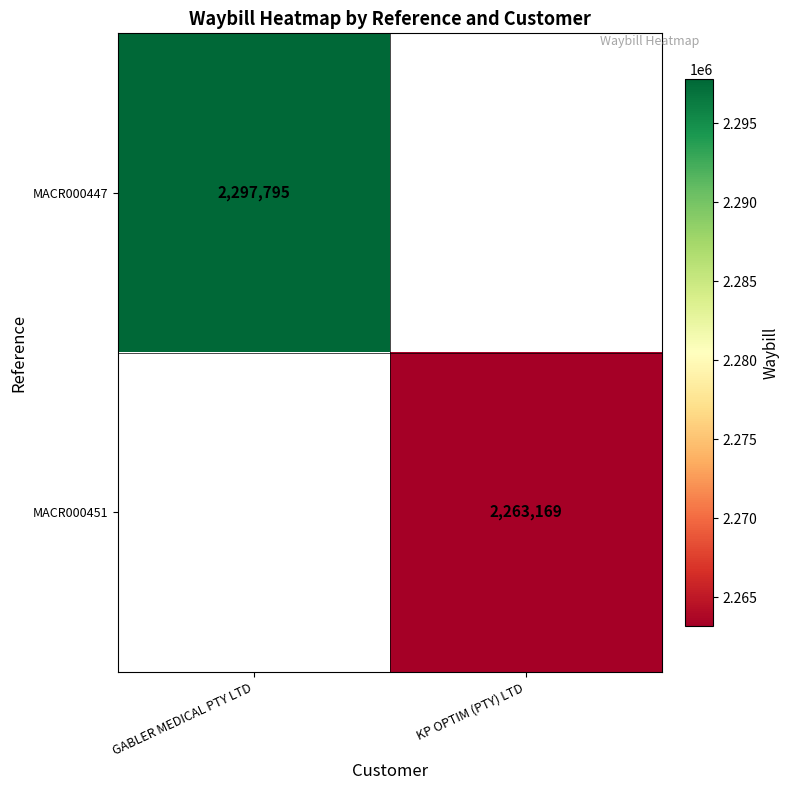

Is it true that MACR000451 equals 3245331.7 at KP OPTIM (PTY) LTD?

False